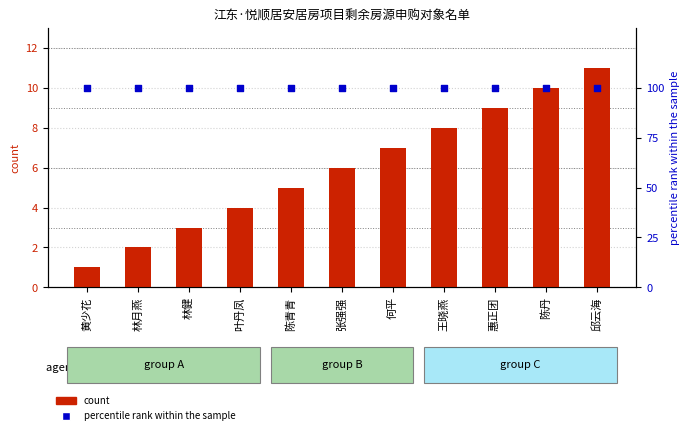

Is the value of percentile rank within the sample at 王晓燕 greater than the value of count at 陈丹?

Yes